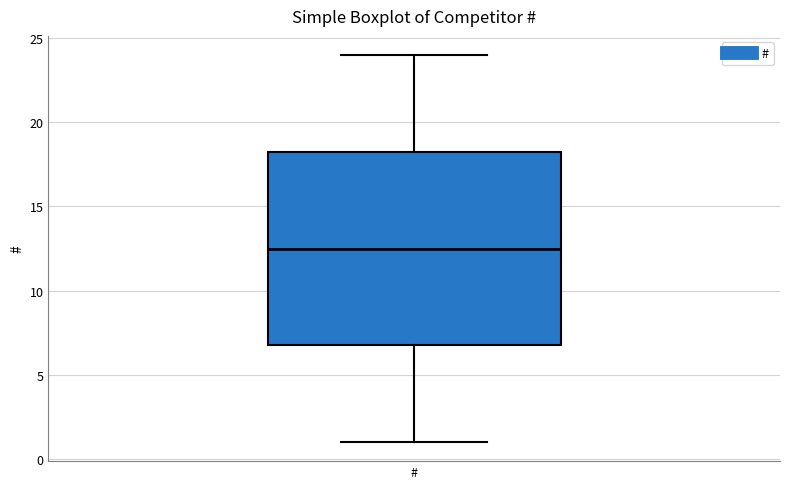

Read this box plot against the y-axis: the position of the median line, the range covered by the box, and the ends of both whiskers. The values are not printed on the chart, so give them approximately, as read against the axis.

median 12.5, box 7.0 to 18.5, whiskers 1.0 to 24.0